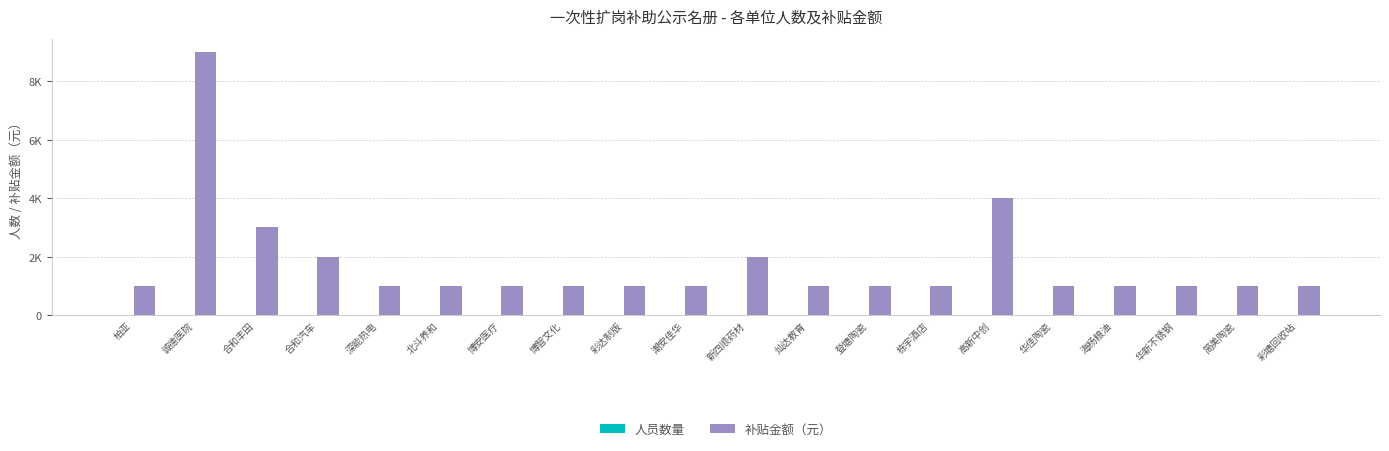

Reading left to right, list all the values displayed in this chart.

人员数量: 1	9	3	2	1	1	1	1	1	1	2	1	1	1	4	1	1	1	1	1
补贴金额（元）: 1000	9000	3000	2000	1000	1000	1000	1000	1000	1000	2000	1000	1000	1000	4000	1000	1000	1000	1000	1000